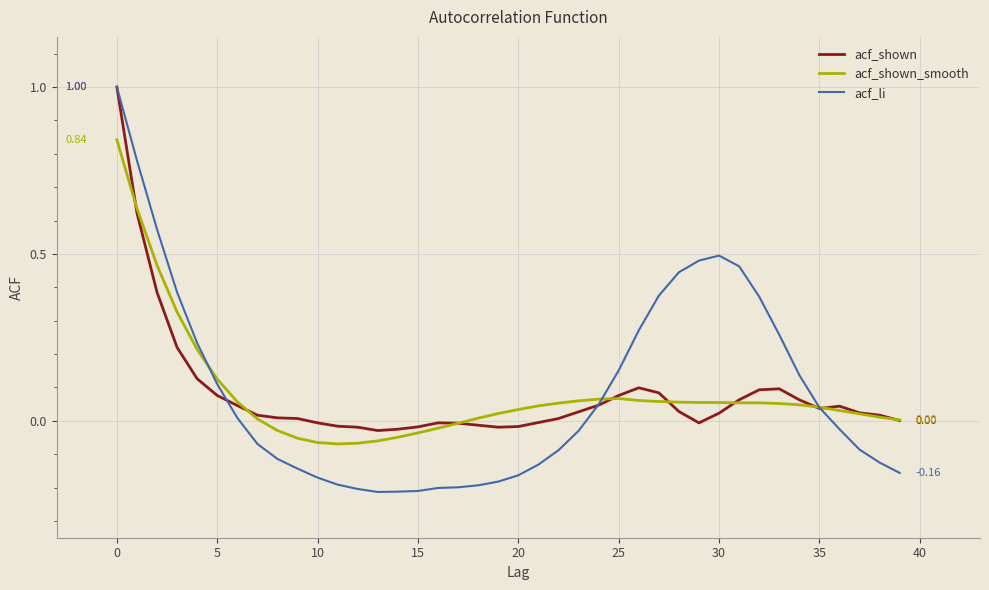

What is the label of the 34th point from the left?

33